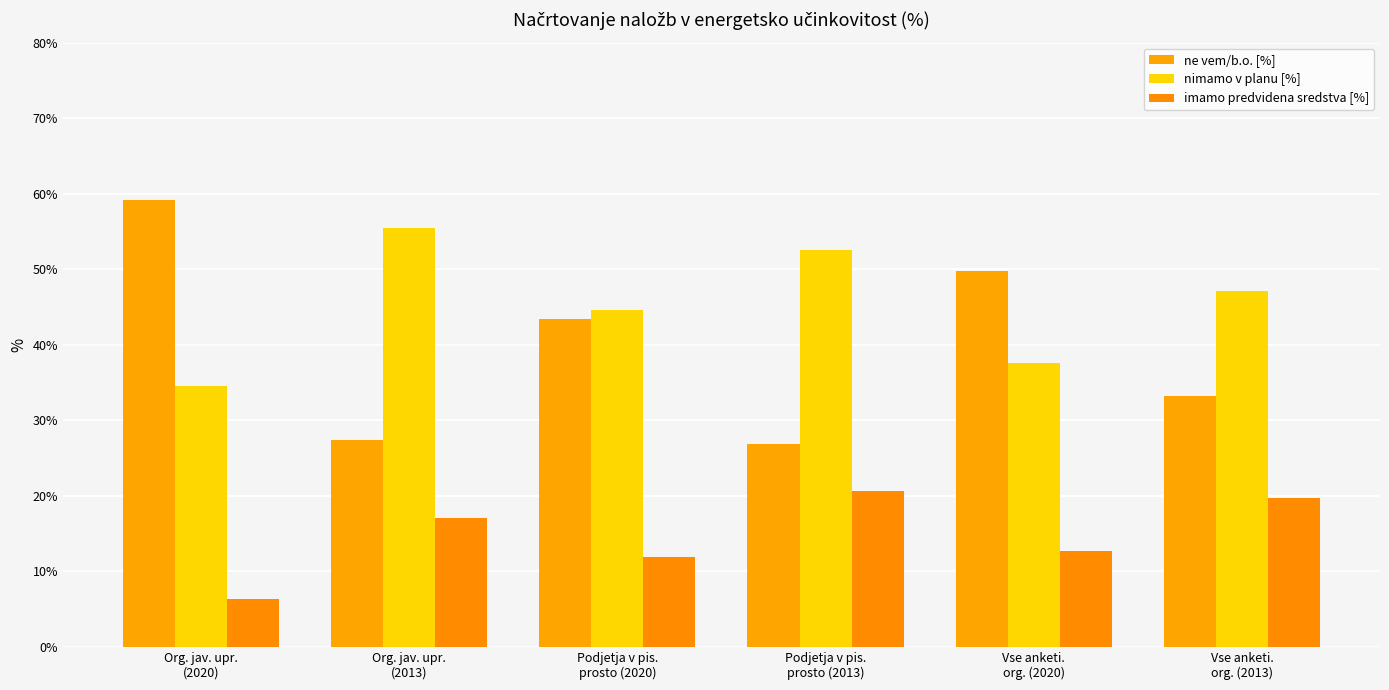

What is the total value across all series at Podjetja v pis.
prosto (2020)?

100.0